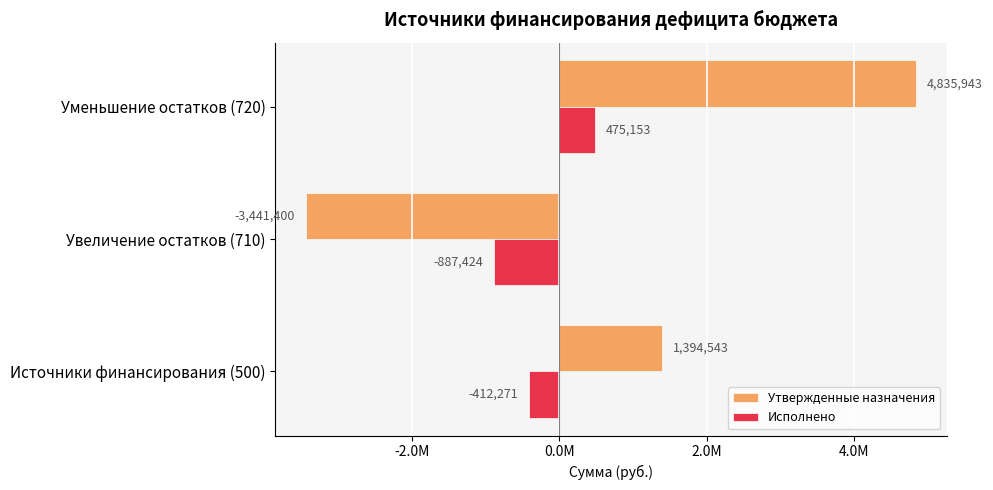

What are all the series names shown in the legend?

Утвержденные назначения, Исполнено